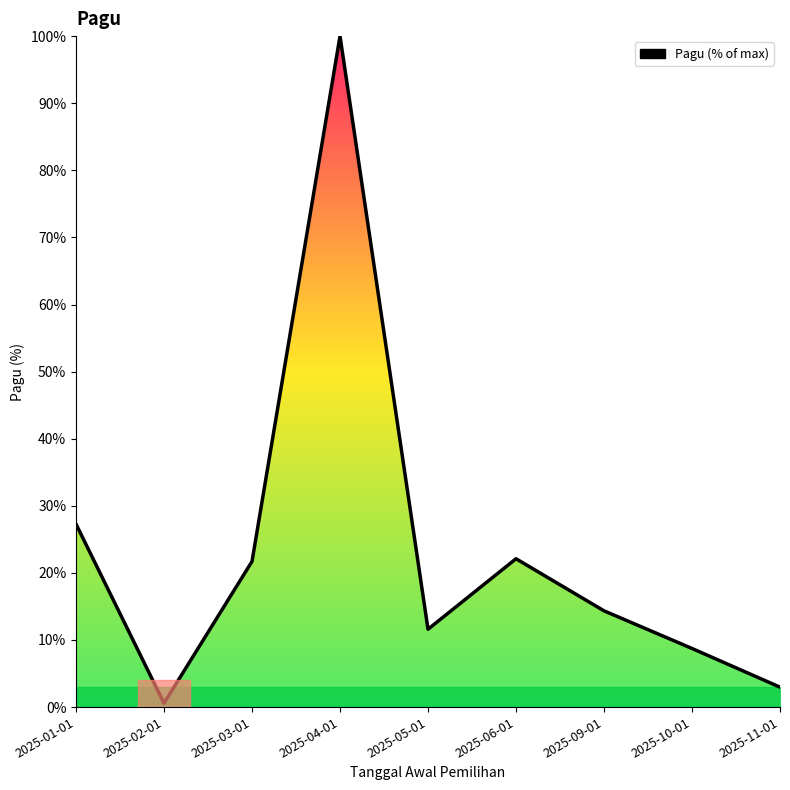

Where is the data nearest to the value 50?

2025-01-01